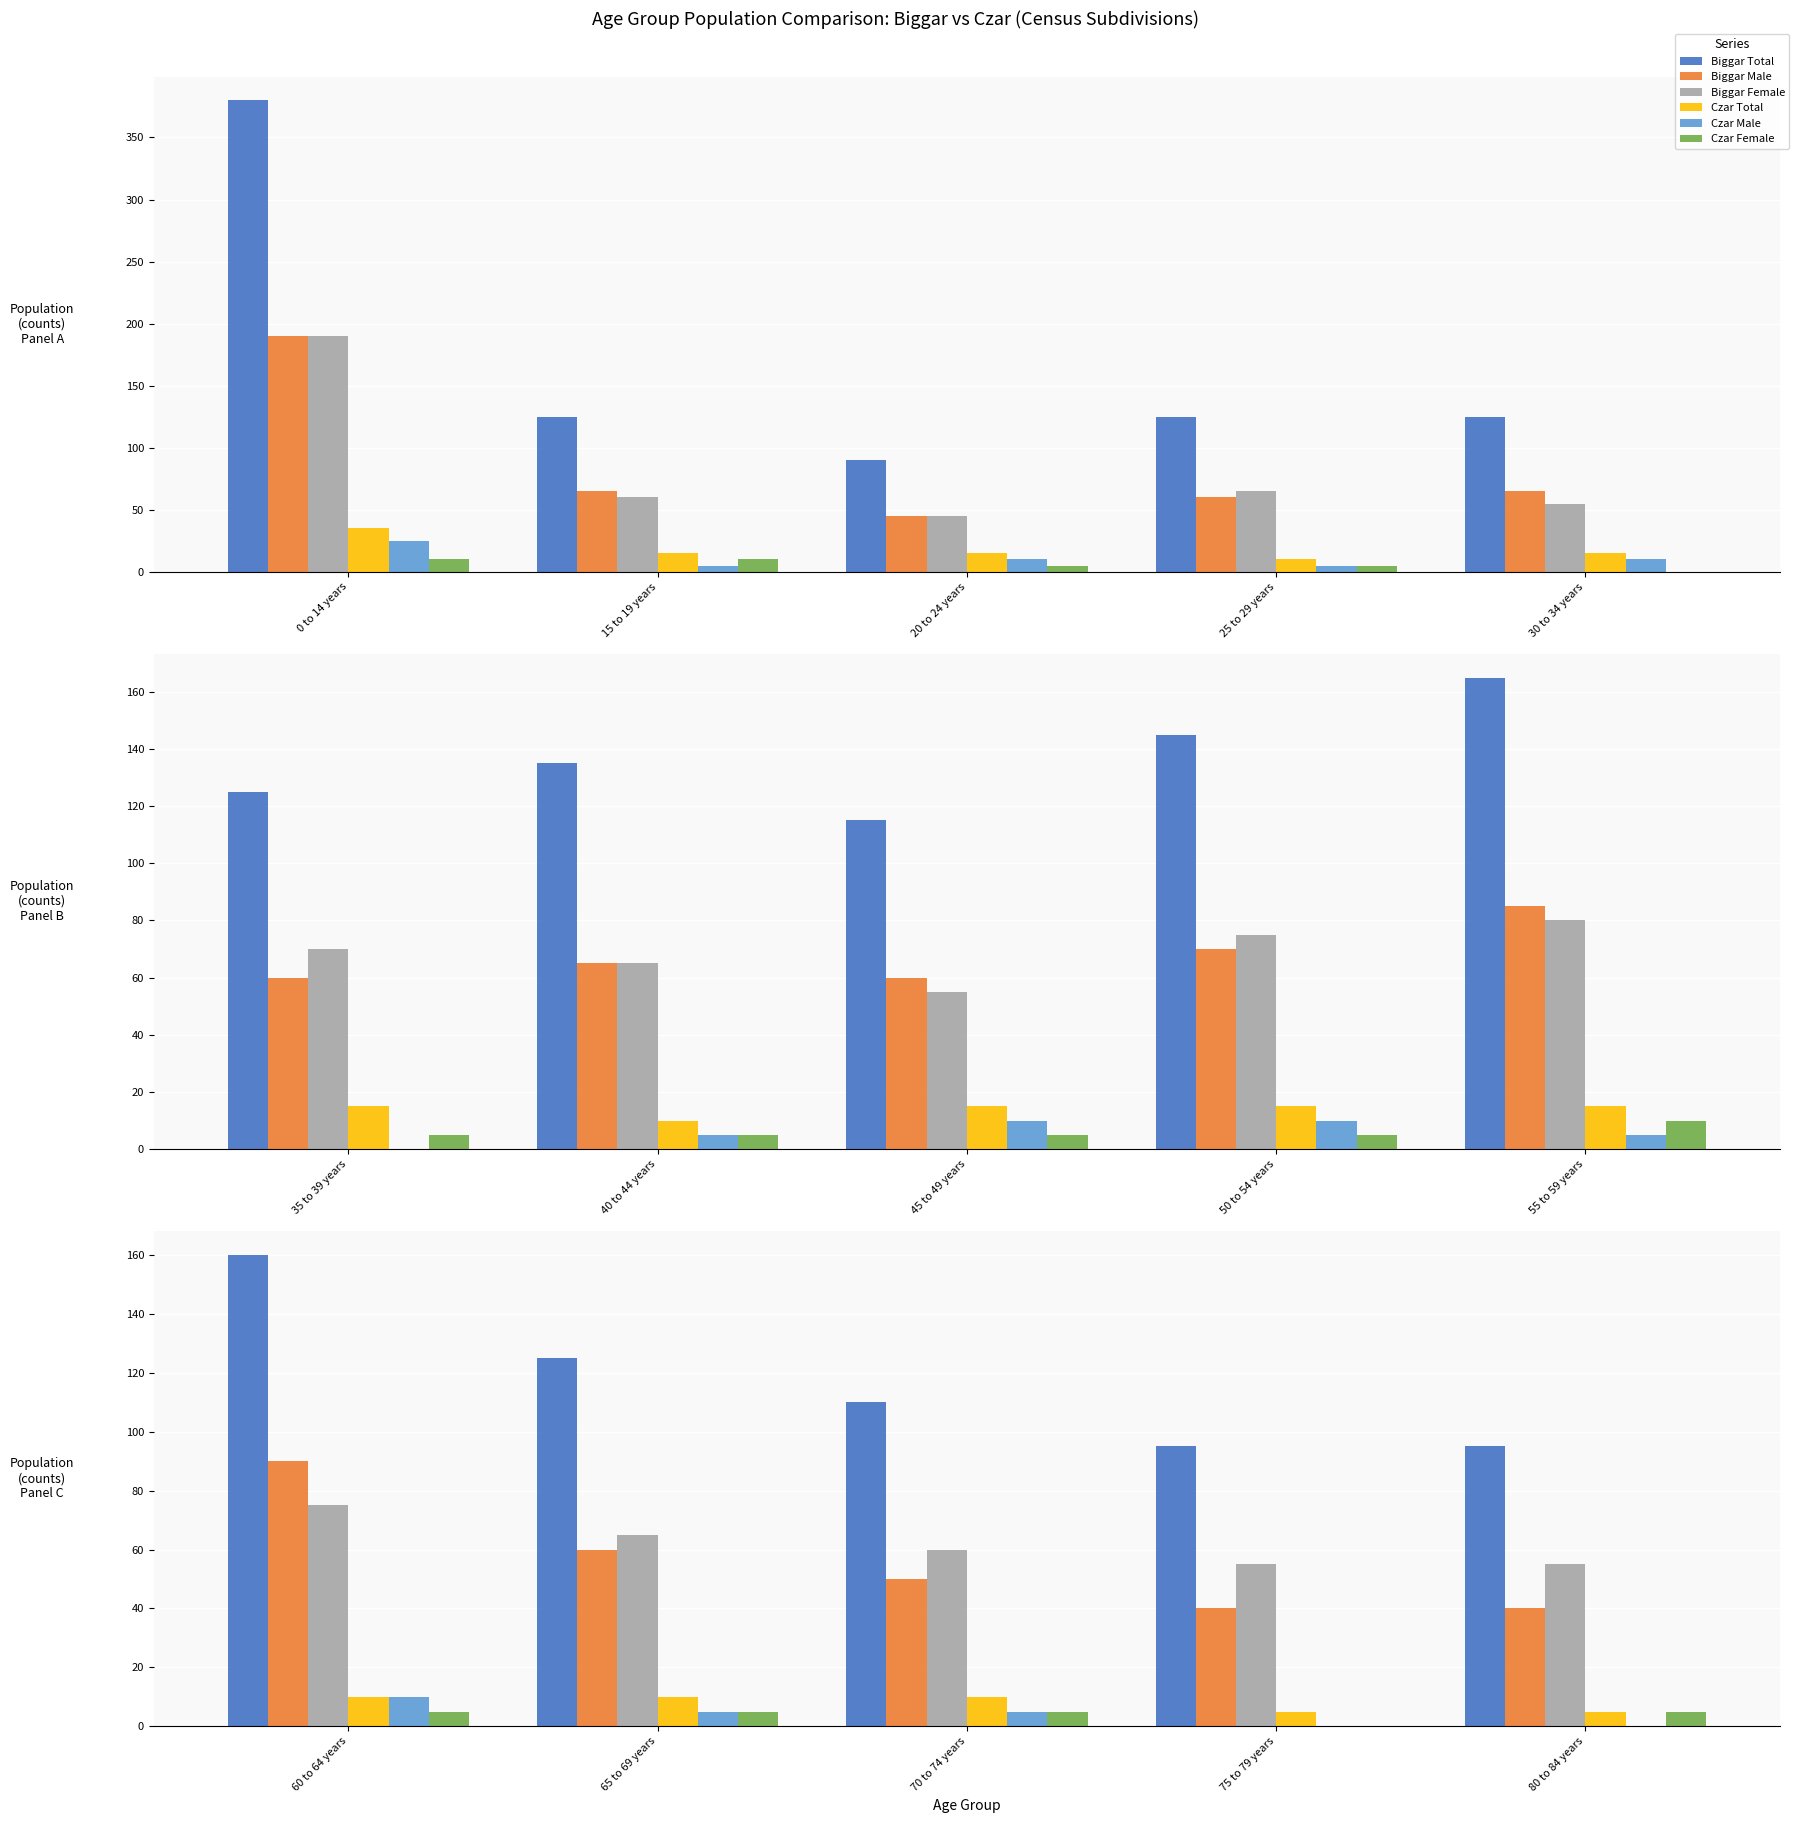

At 75 to 79 years, list the series in order from largest to smallest.

Biggar Total, Biggar Female, Biggar Male, Czar Total, Czar Male, Czar Female